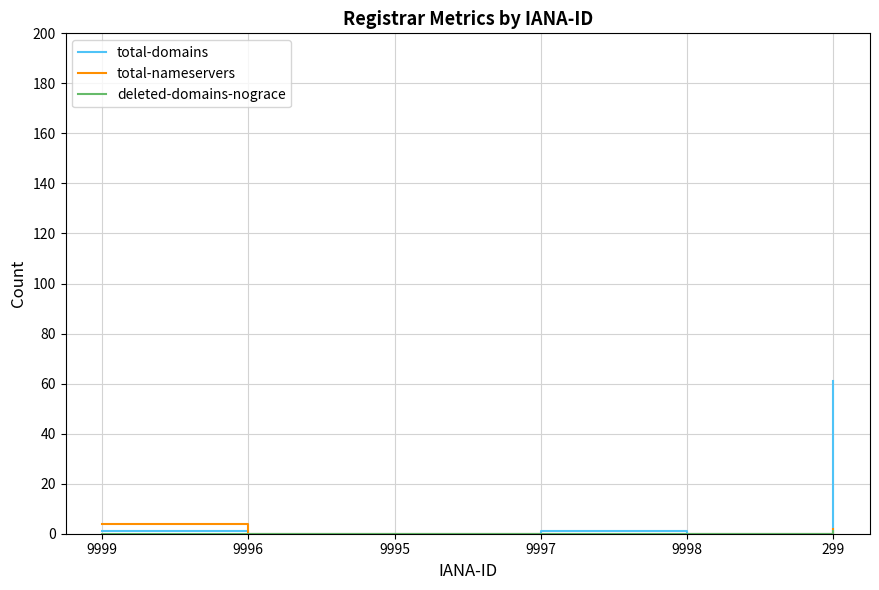

Which series has the largest total across all categories?

total-domains